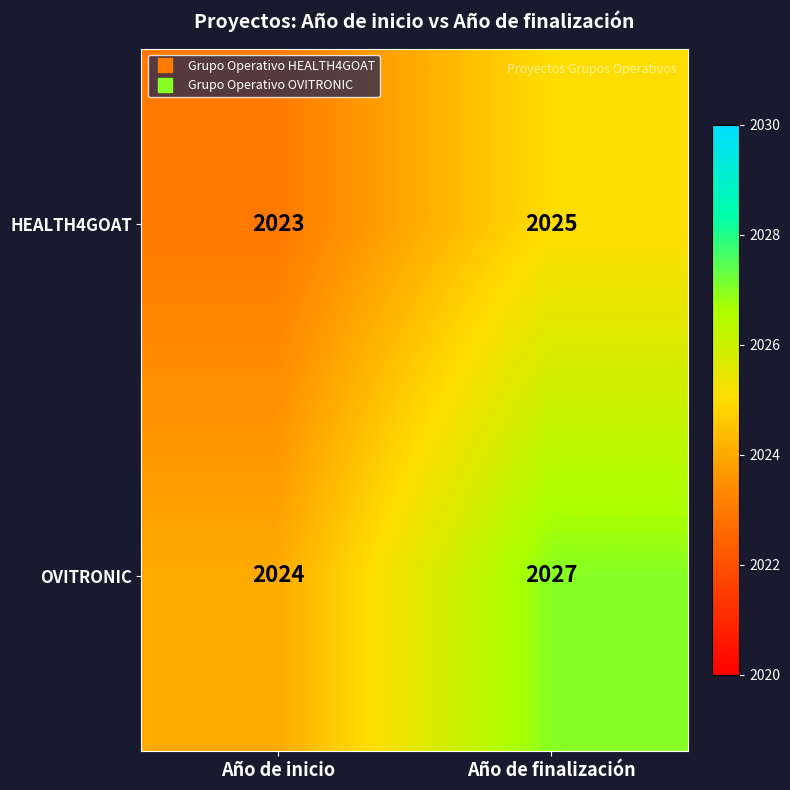

Which label corresponds to the smallest value in the chart?

Año de inicio